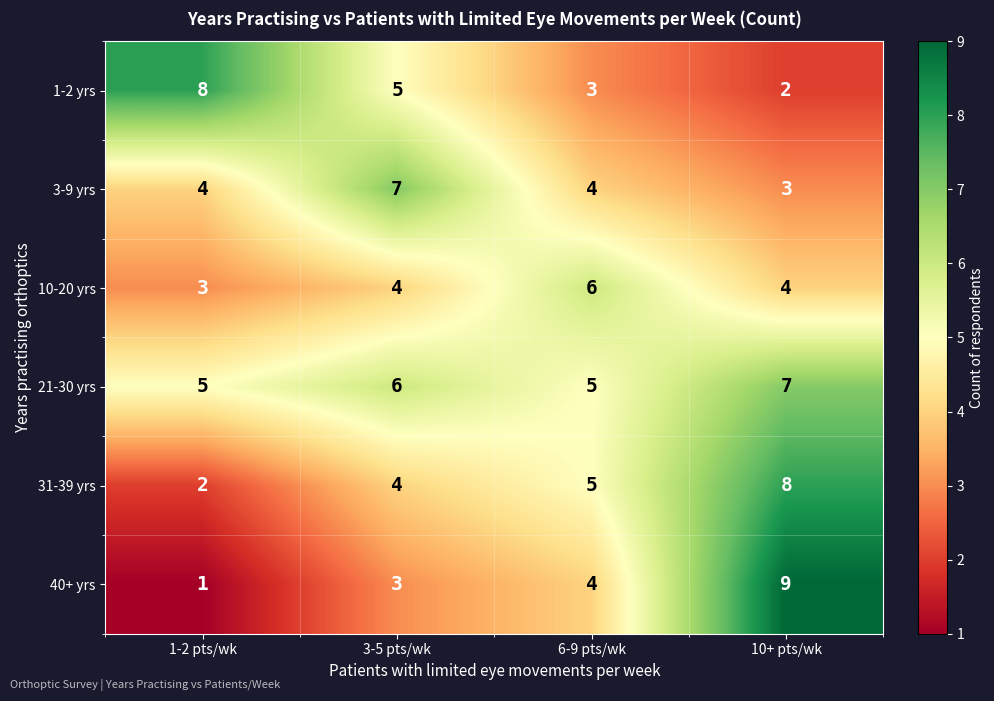

Reading right to left, what are all the values shown in this chart?

1-2 yrs: 2	3	5	8
3-9 yrs: 3	4	7	4
10-20 yrs: 4	6	4	3
21-30 yrs: 7	5	6	5
31-39 yrs: 8	5	4	2
40+ yrs: 9	4	3	1